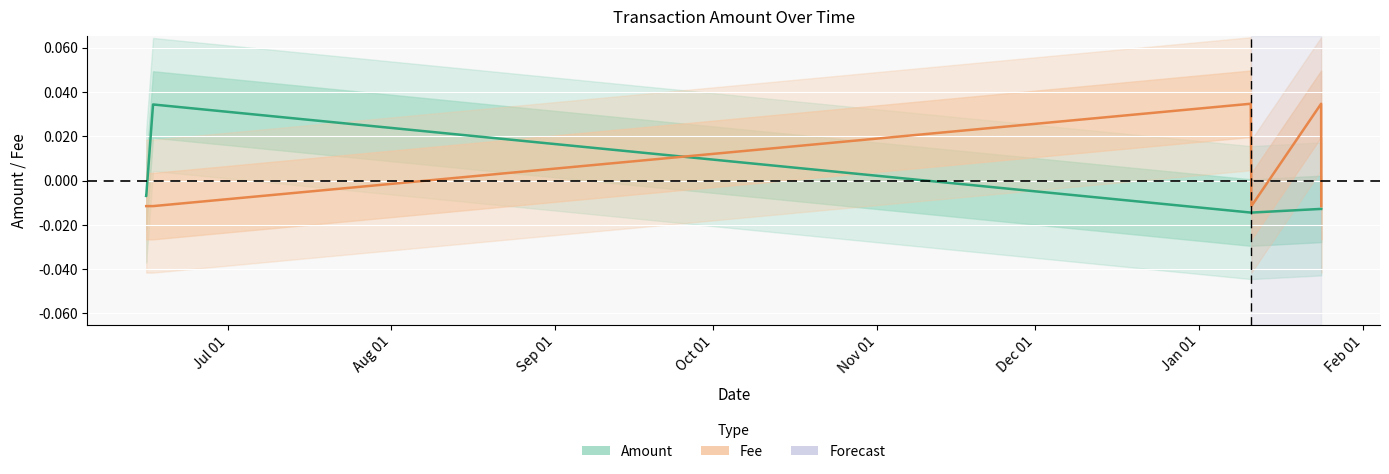

Does the chart display data point markers on the line(s)?

No